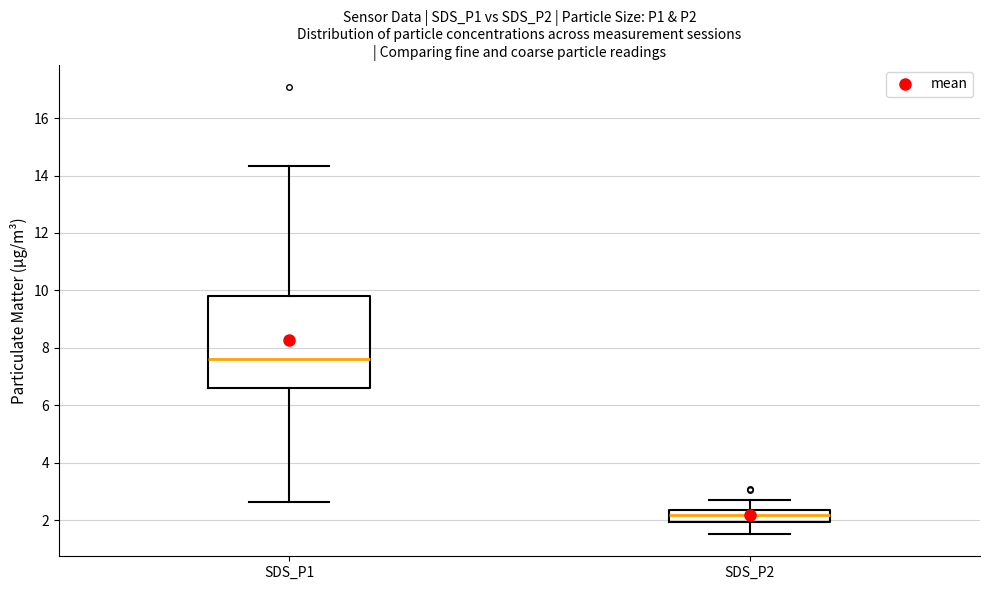

Which box has the lowest median line?

SDS_P2